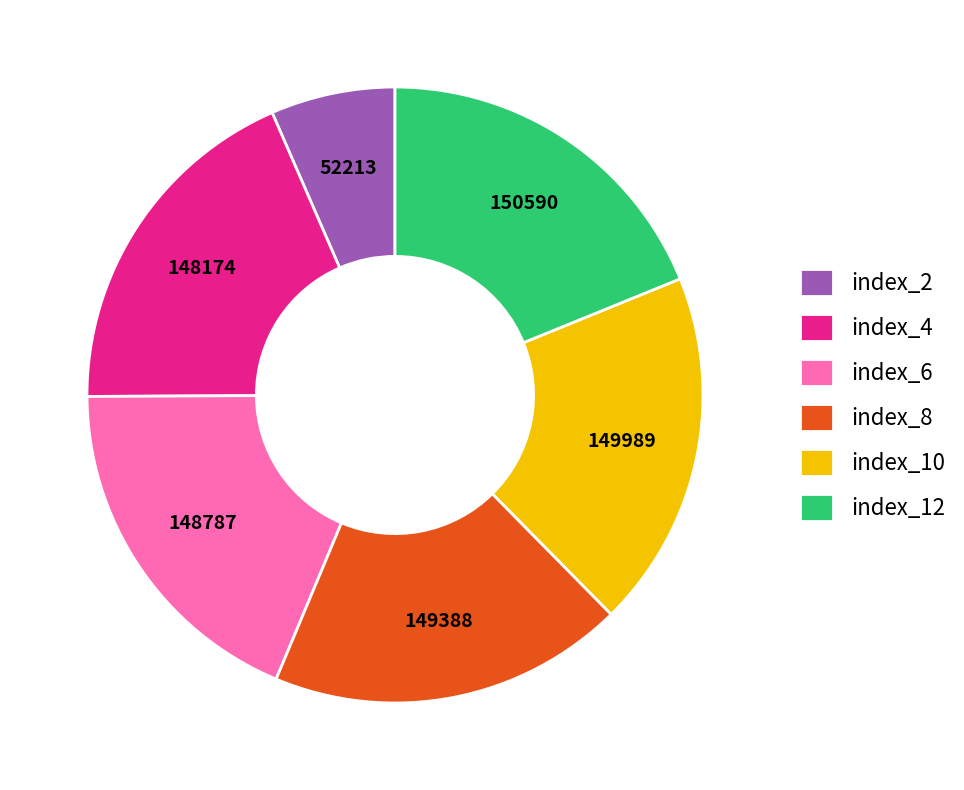

How many slices are in this pie chart?

6